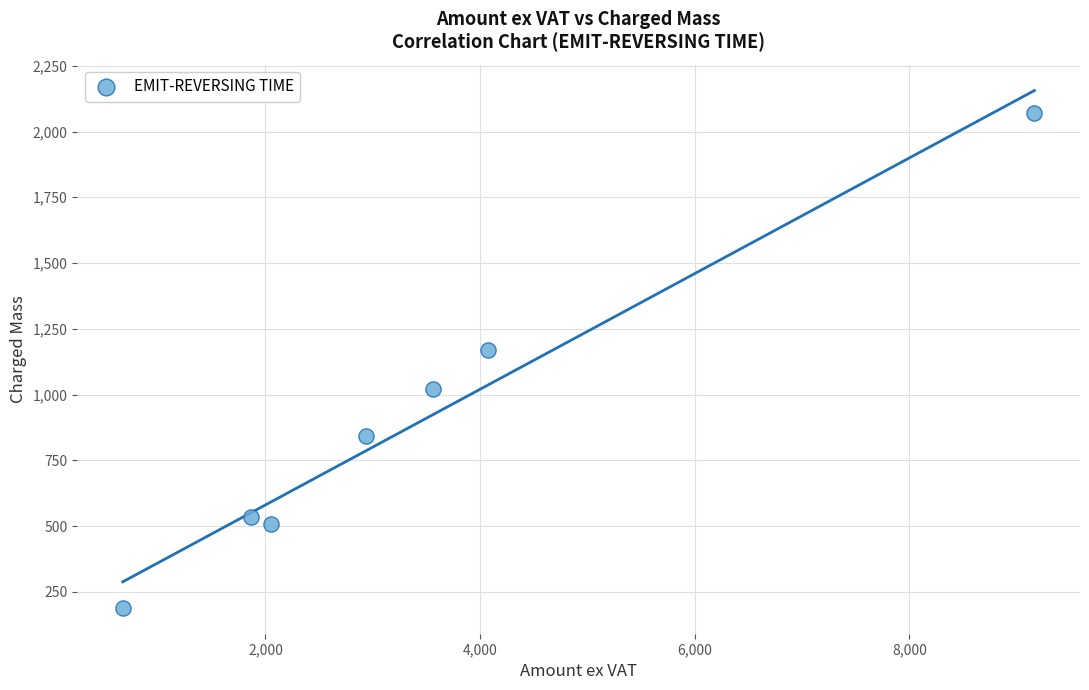

What is the range of Y values (max minus min)?

1882